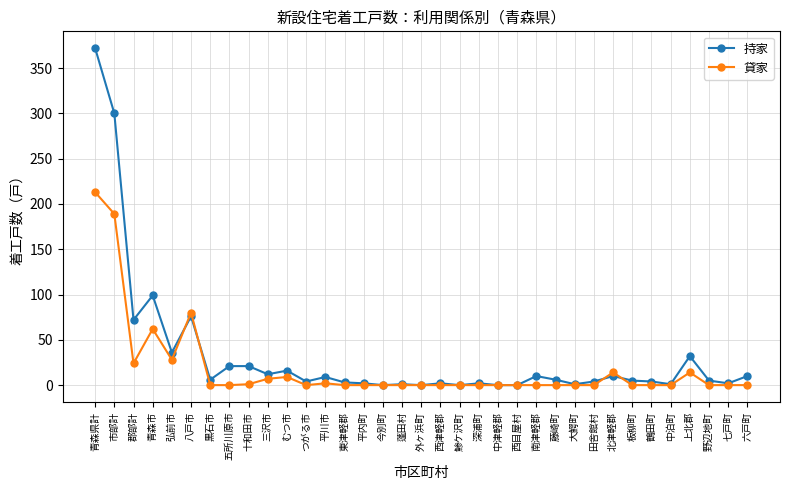

The 貸家 series shows -117 at 五所川原市. True or false?

False